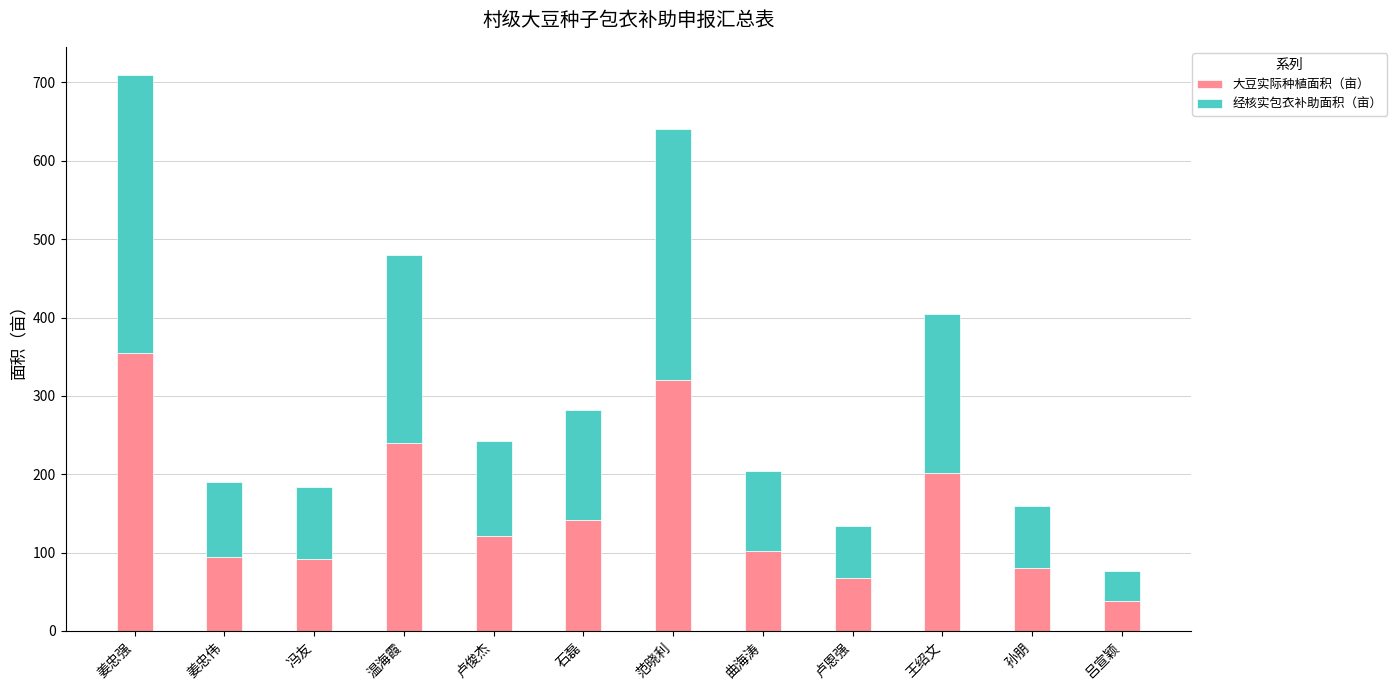

How many data points does each series have?

12